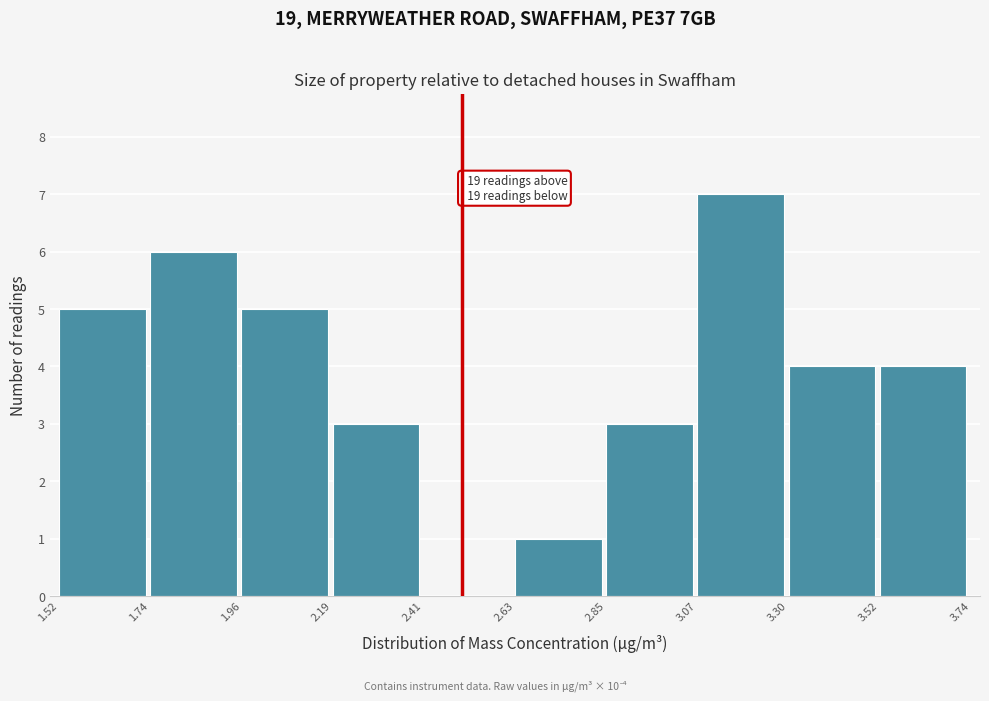

Over which range of the x-axis is the bar tallest?

3.07 to 3.30